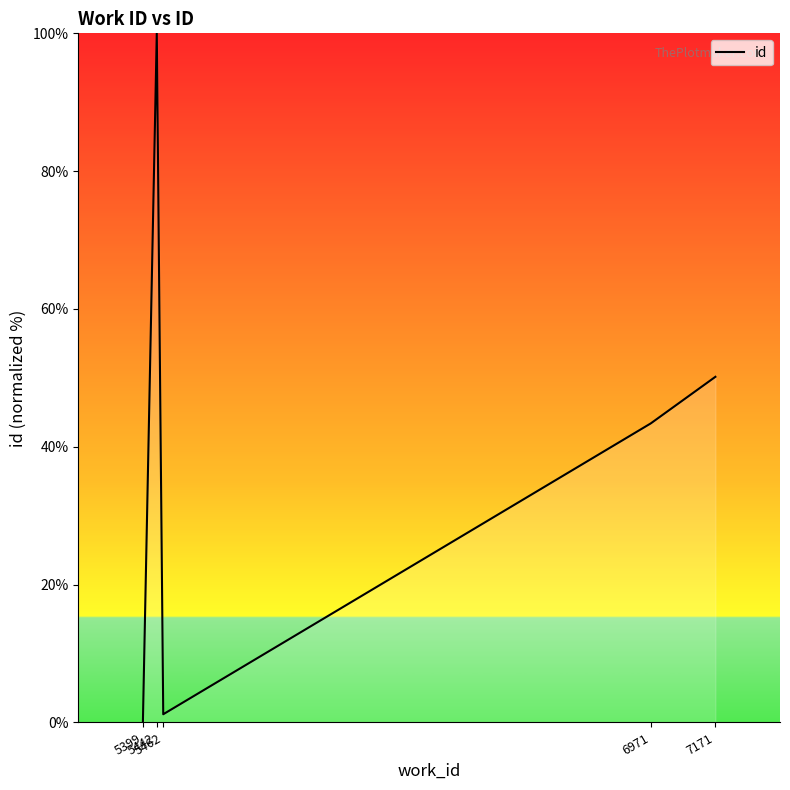

What is the approximate value at 5462?

1.2